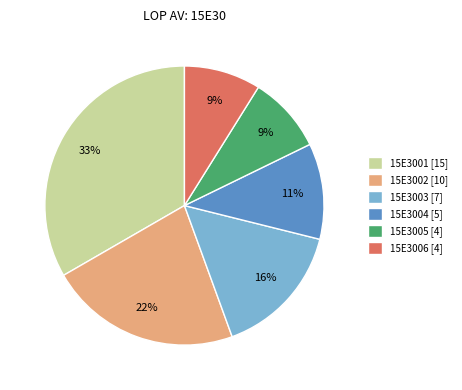

How many slices are in this pie chart?

6